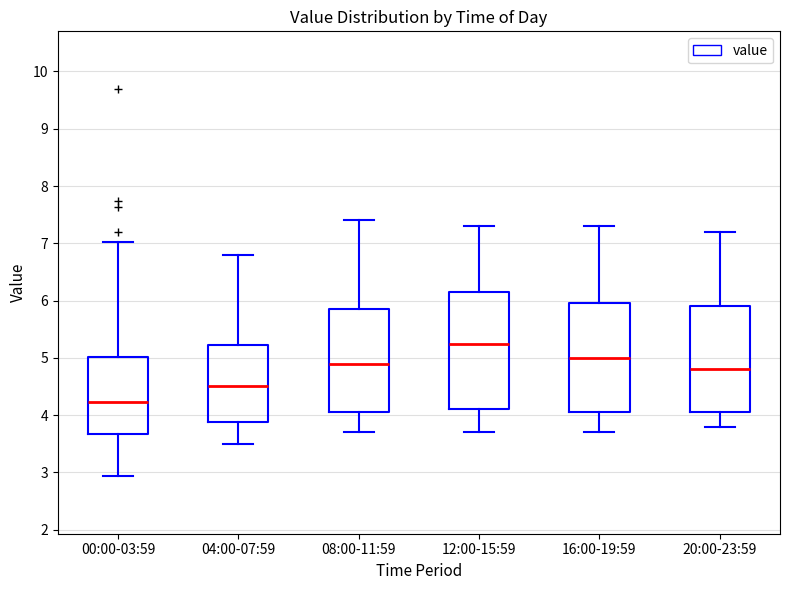

Where does the median line of the box for 20:00-23:59 sit on the y-axis? The values are not printed on the chart, so give them approximately, as read against the axis.

4.8